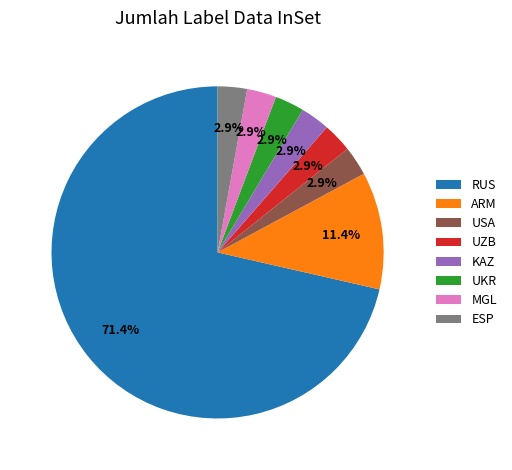

What is the total percentage of KAZ and ARM?

14.3%